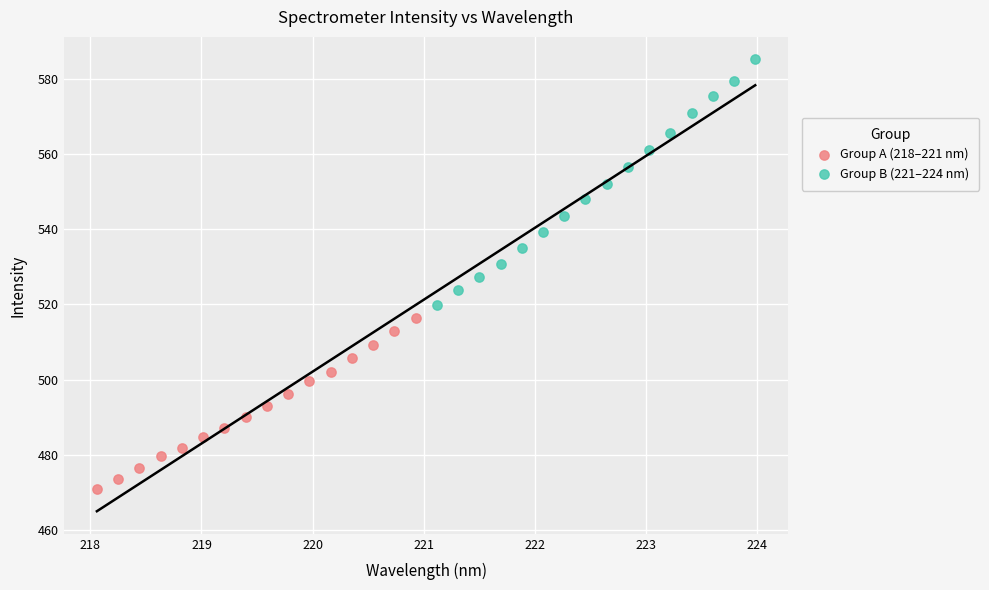

Which series reaches the minimum Y coordinate?

Group A (218–221 nm)